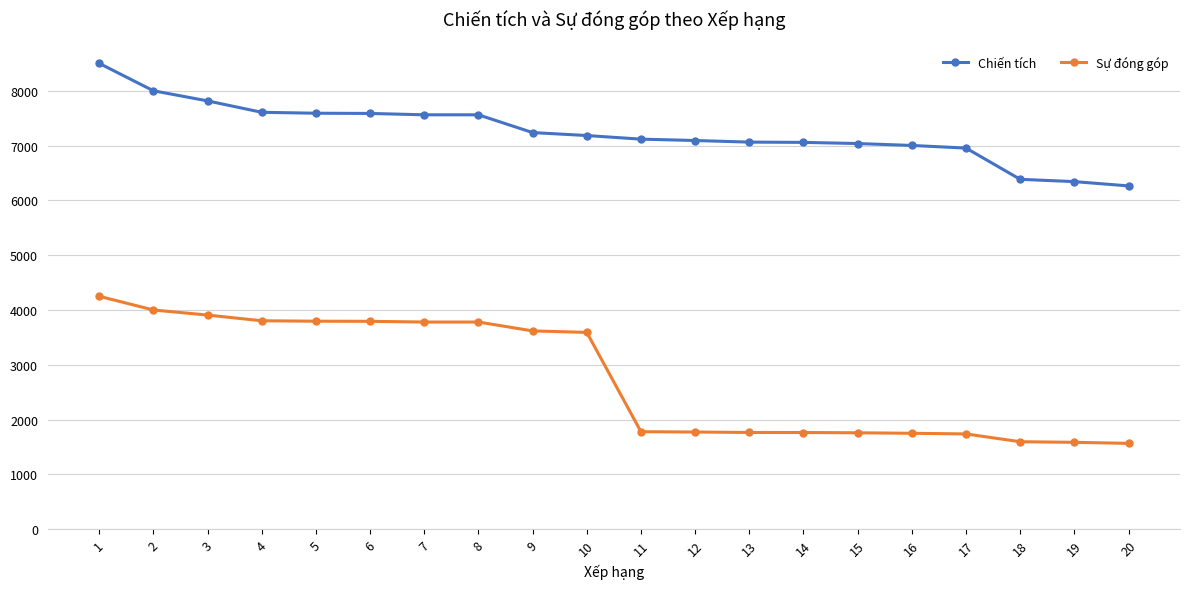

Does the chart have visible grid lines?

Yes